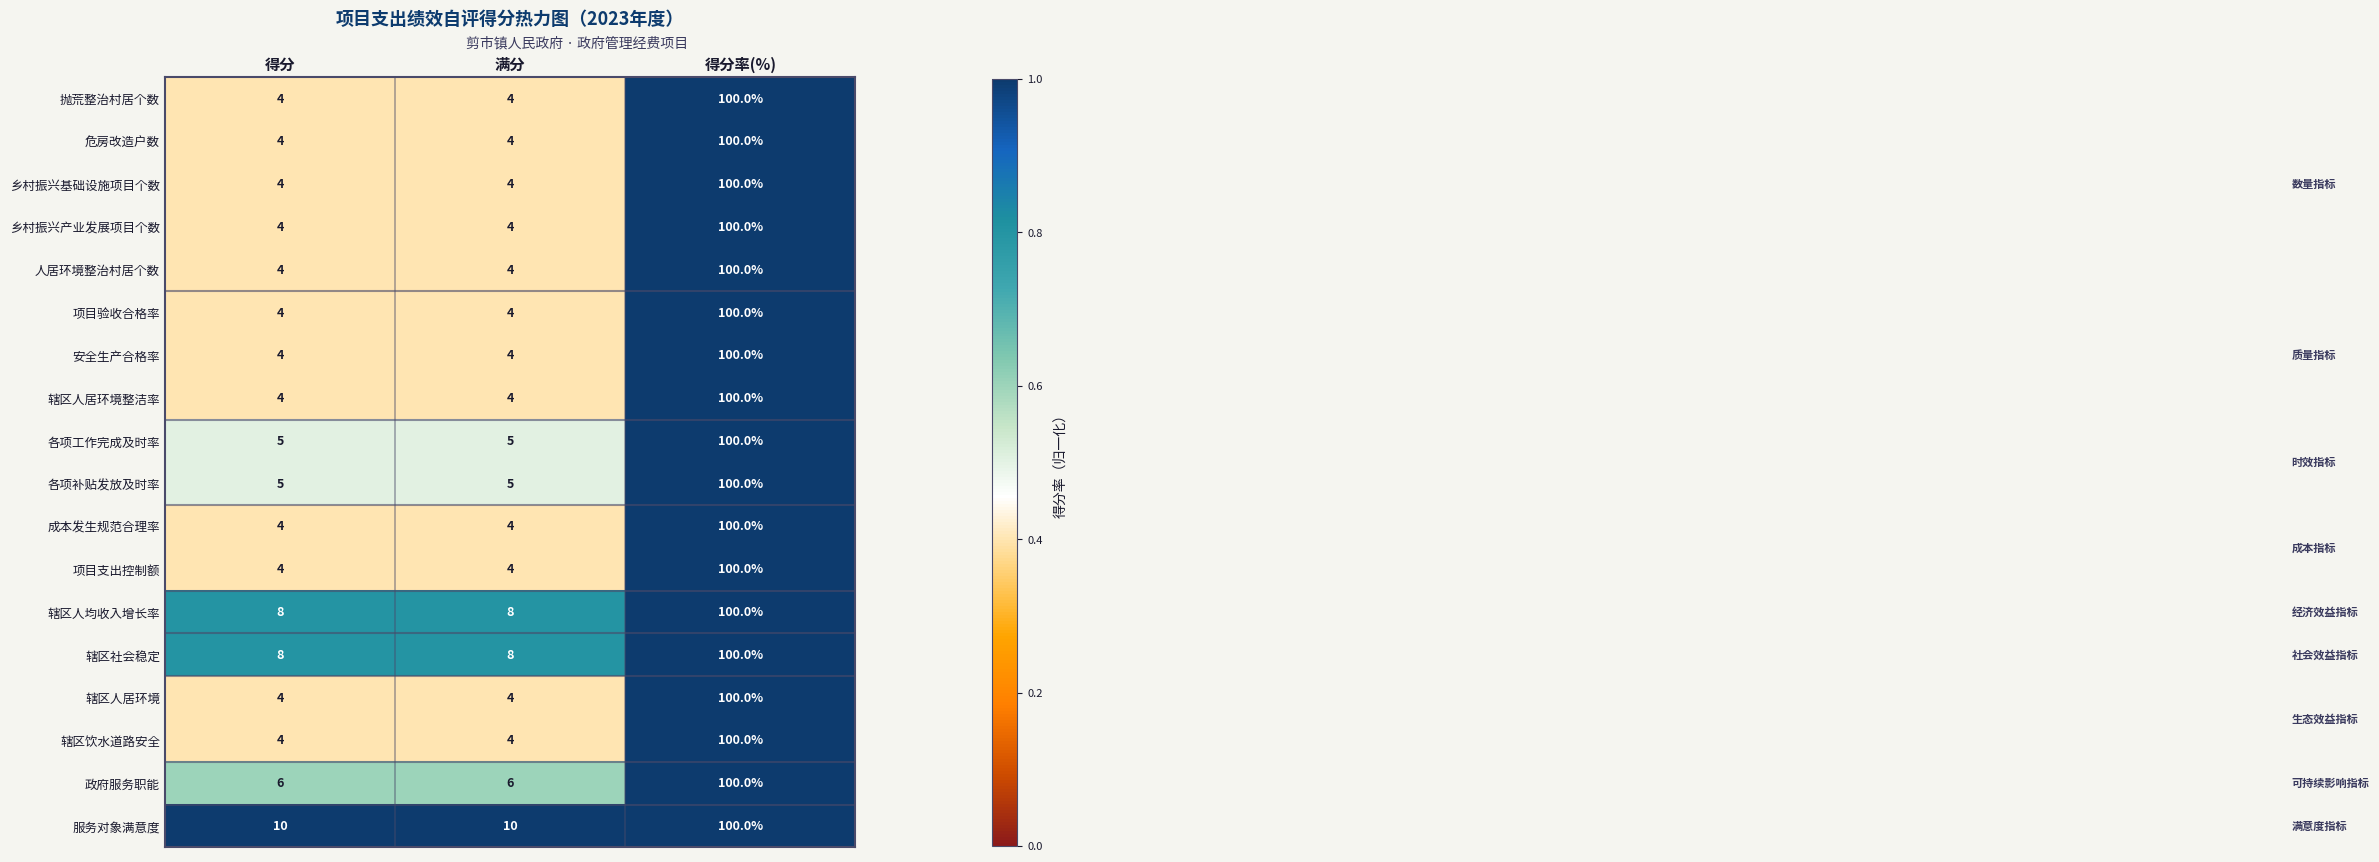

Which series has the largest total across all categories?

服务对象满意度